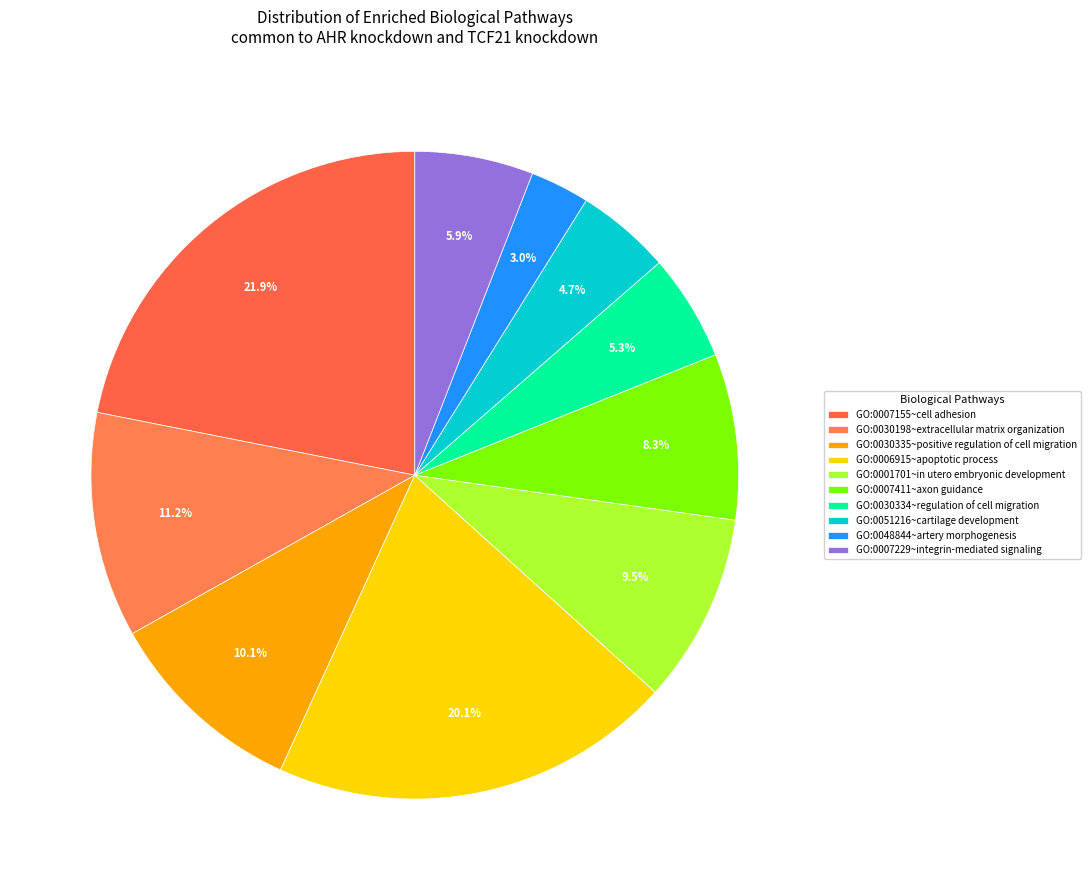

Which category has the biggest portion of the pie?

GO:0007155~cell adhesion